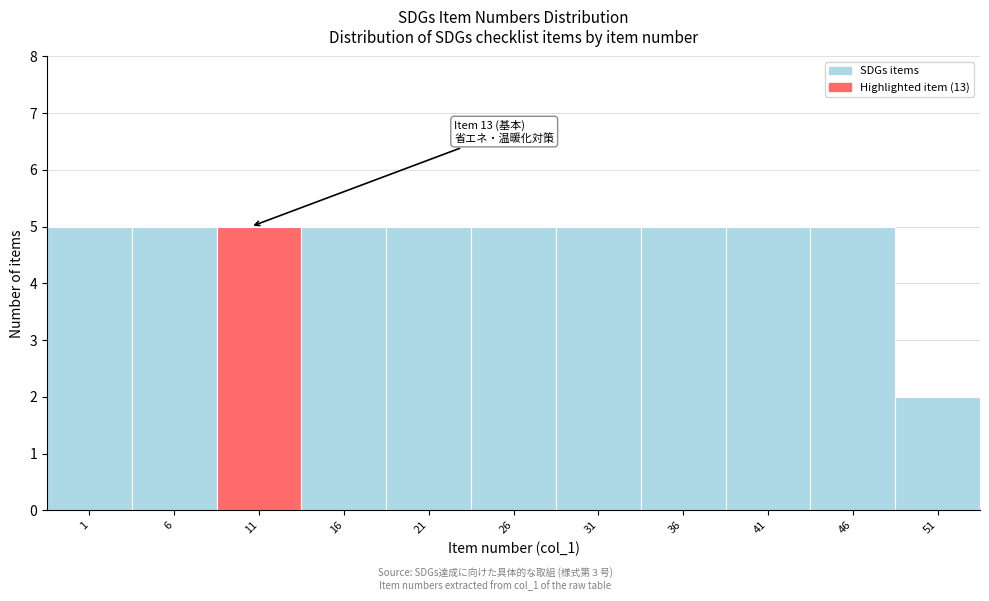

Reading left to right, extract all data points from this chart.

1=5	6=5	11=5	16=5	21=5	26=5	31=5	36=5	41=5	46=5	51=2